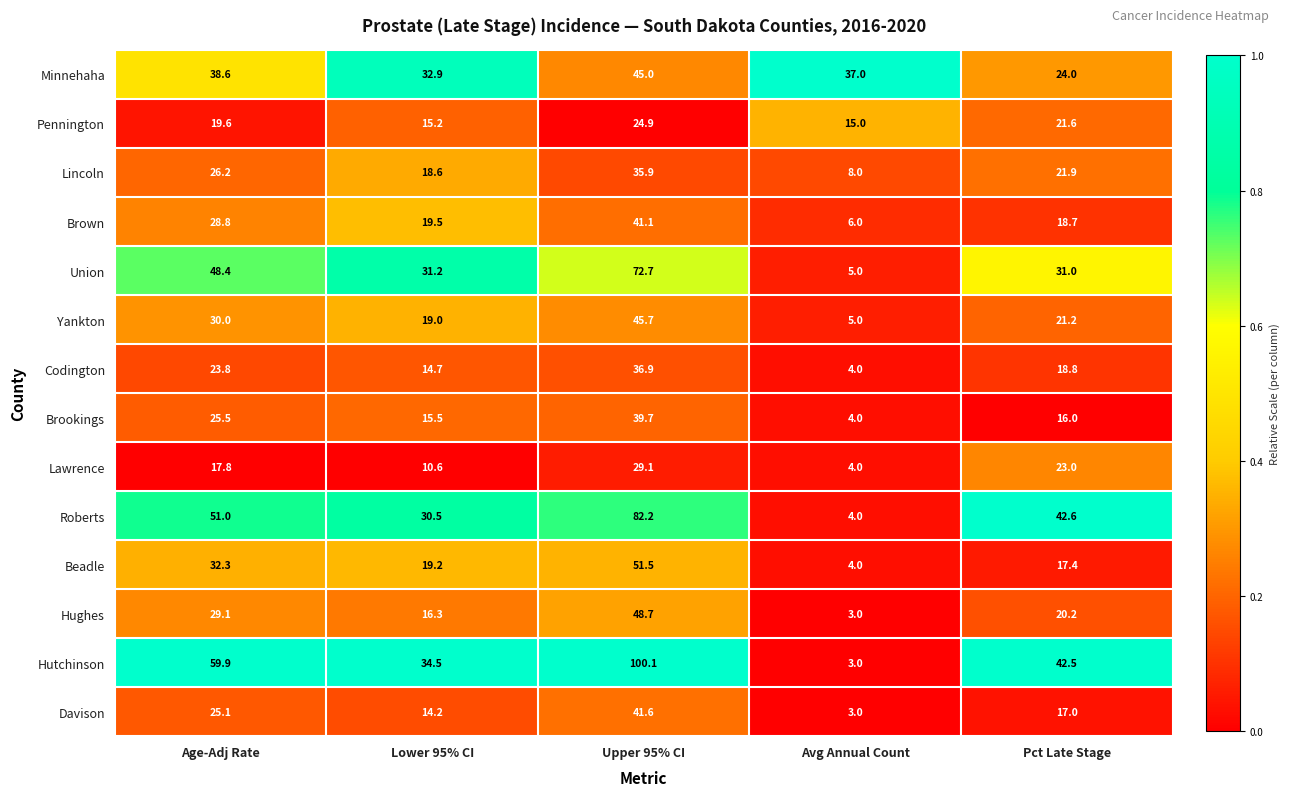

Which series changed the most between Upper 95% CI and Avg Annual Count?

Hutchinson